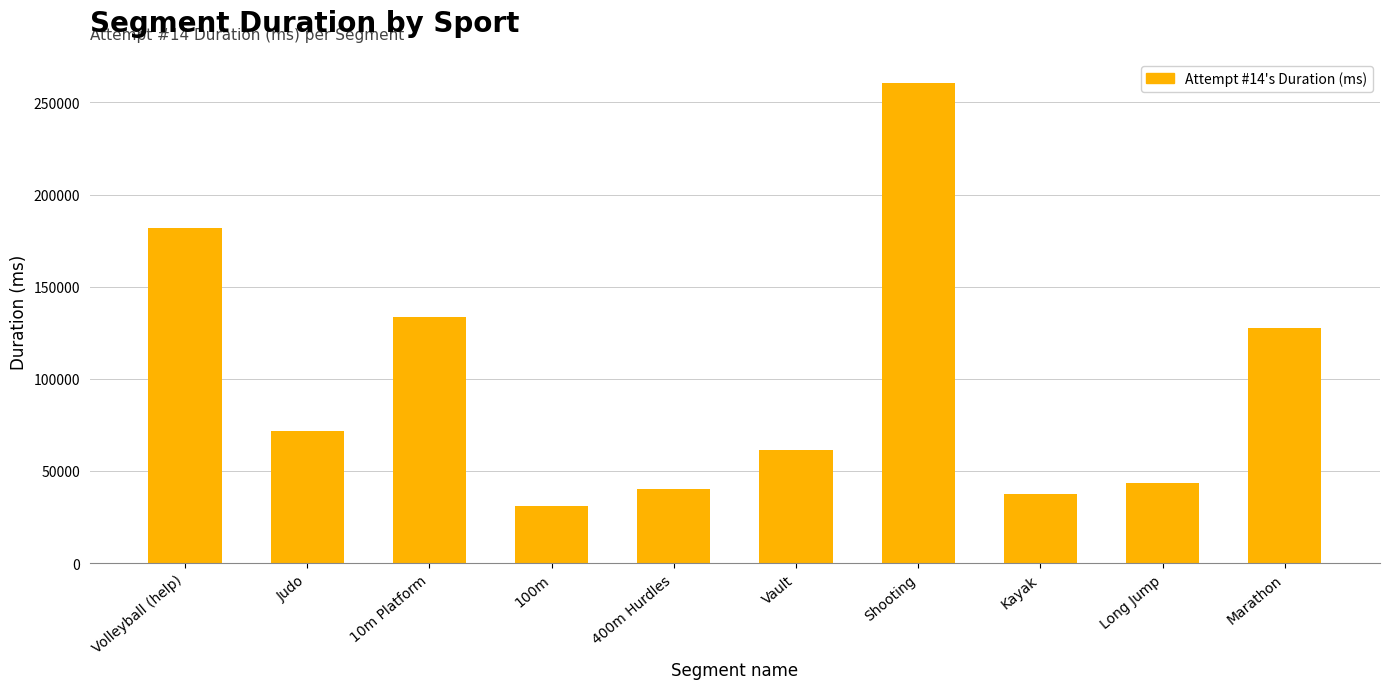

Between Marathon and 10m Platform, which is larger?

10m Platform